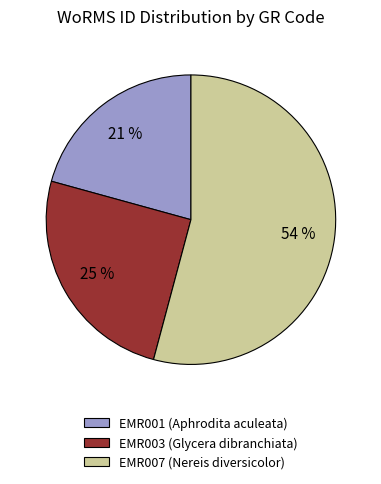

How many slices are in this pie chart?

3